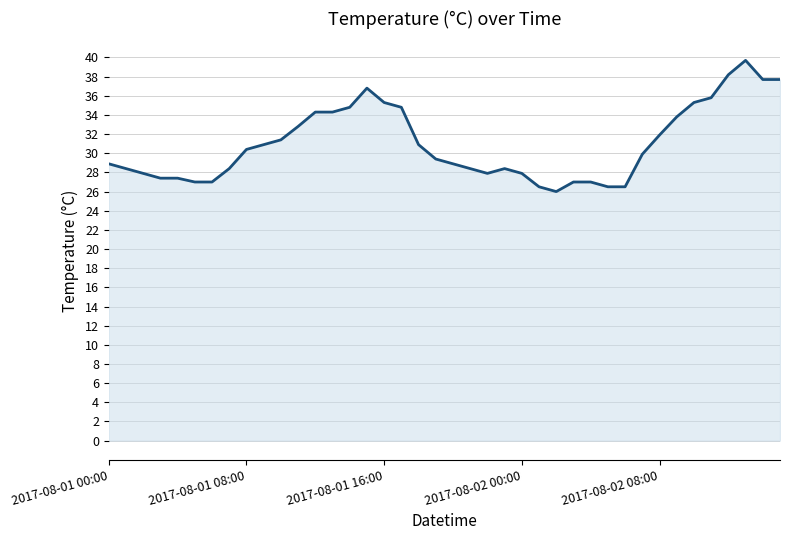

What is the difference between the maximum and minimum values?

13.7